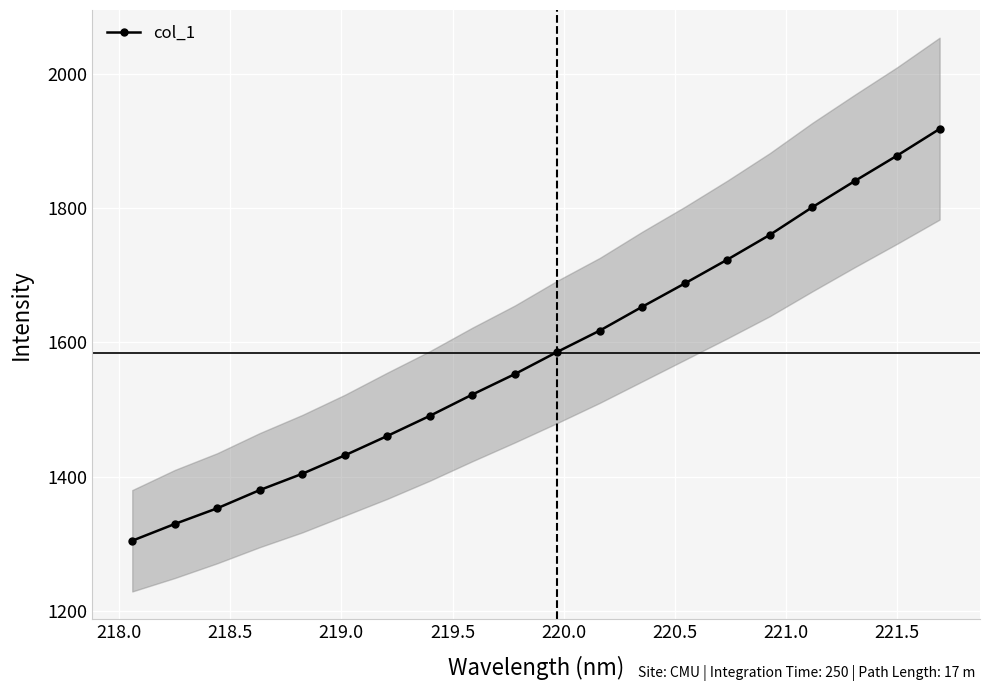

True or false: col_1 has more than 0 points higher than both neighbors.

False